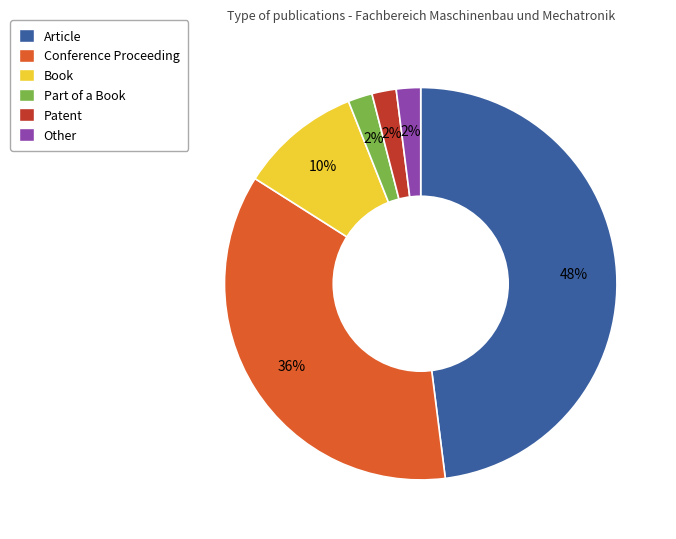

To the nearest percent, what portion does Part of a Book represent?

2%